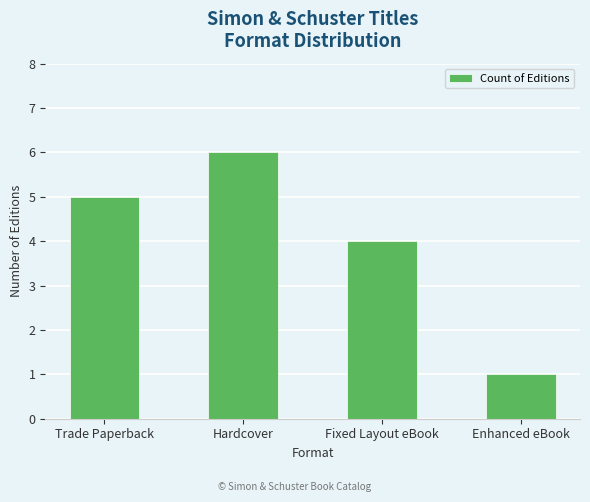

What is the difference between the values at Trade Paperback and Enhanced eBook?

4